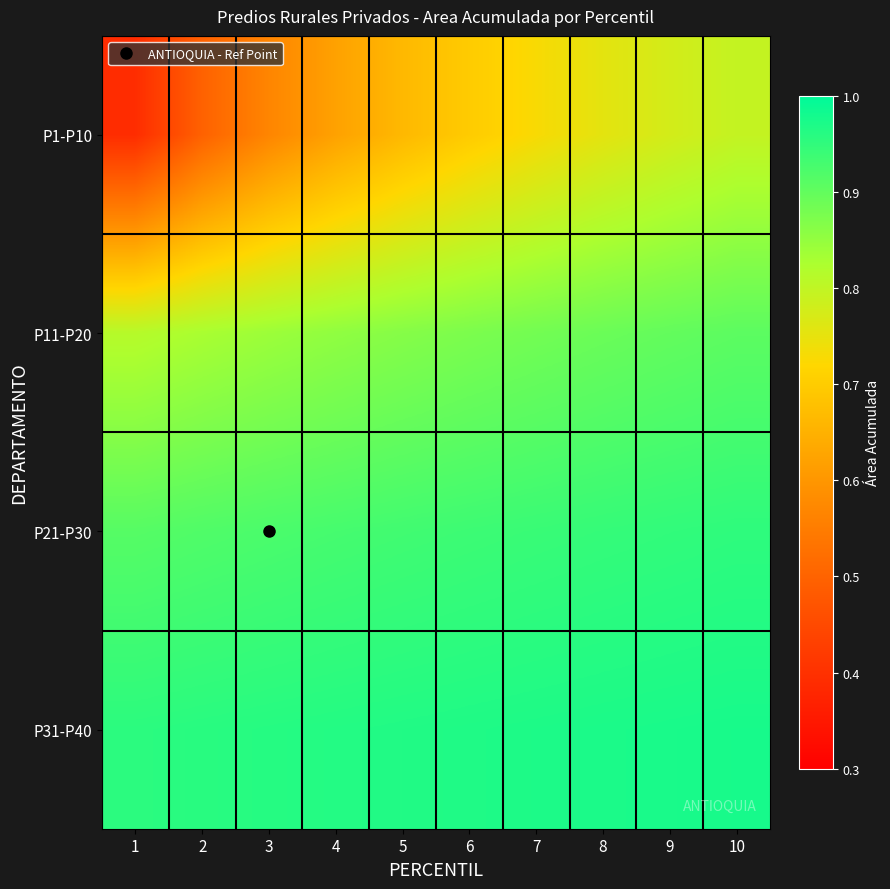

Between 2 and 6, which series saw the biggest shift?

P1-P10